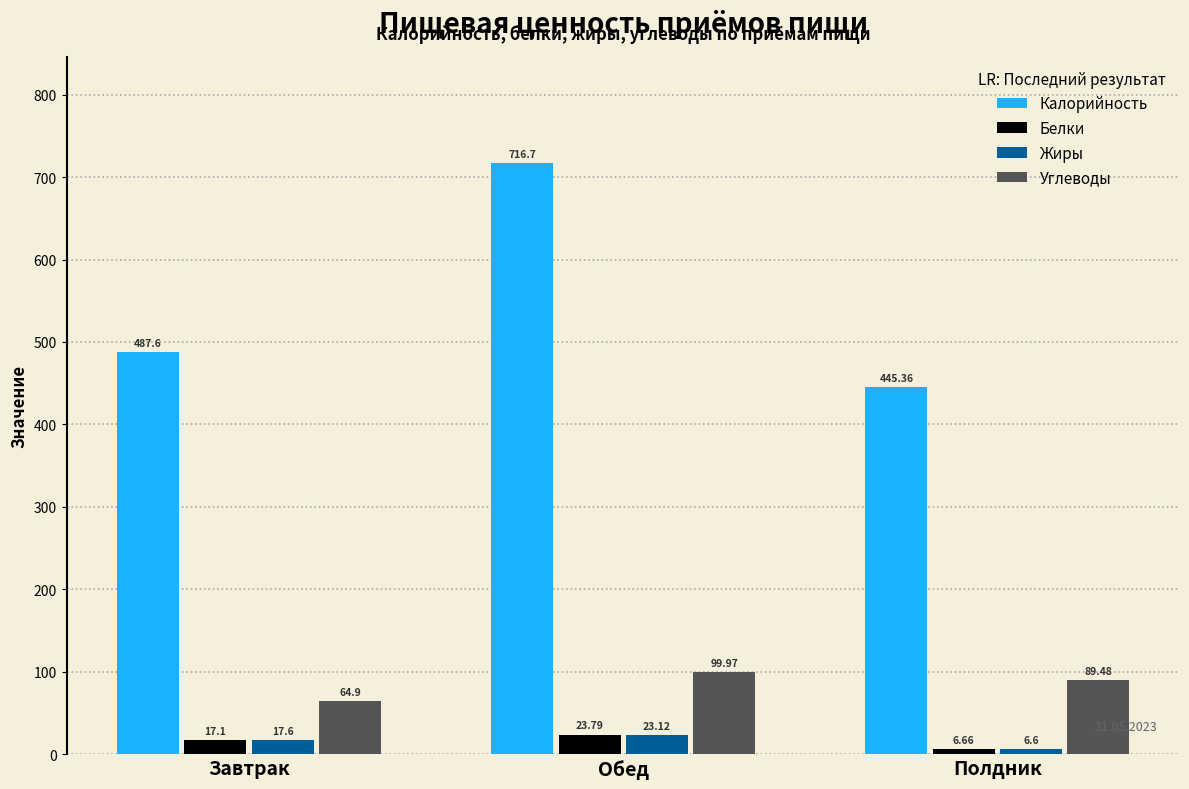

List the labels in order of Жиры value, smallest first.

Полдник, Завтрак, Обед